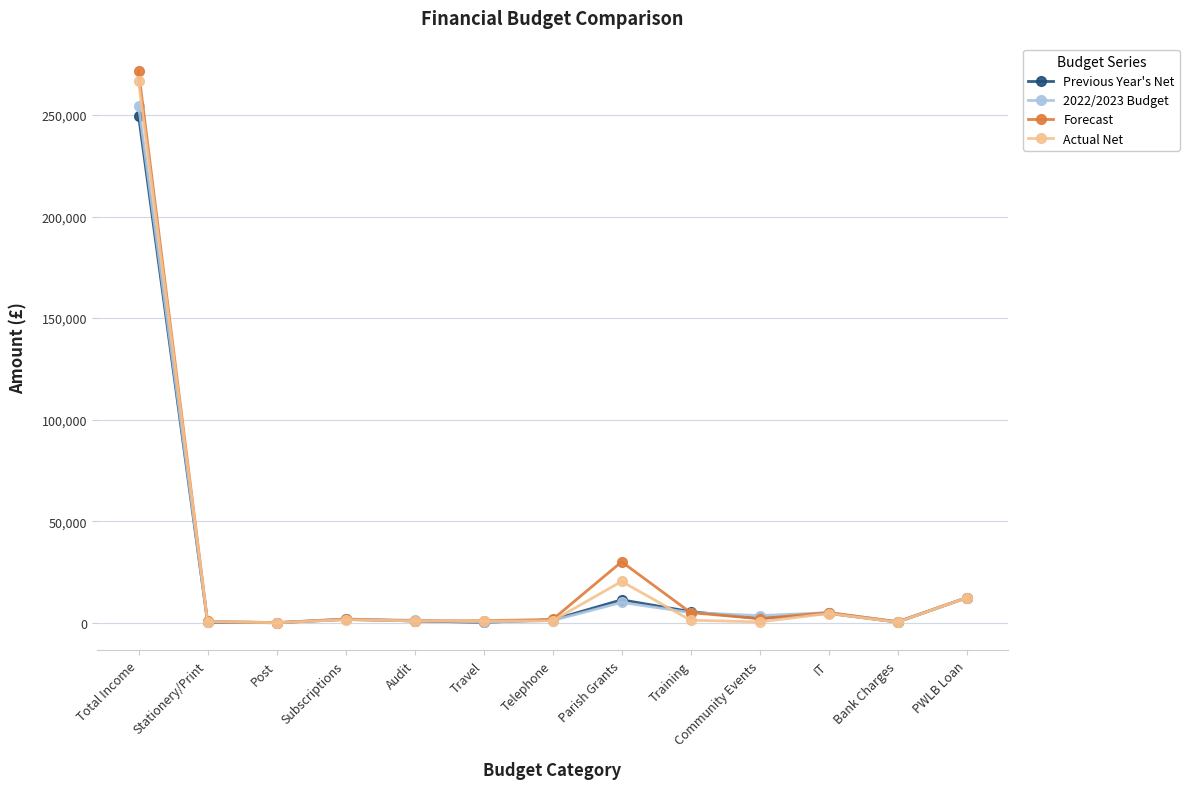

Does the chart have visible grid lines?

Yes